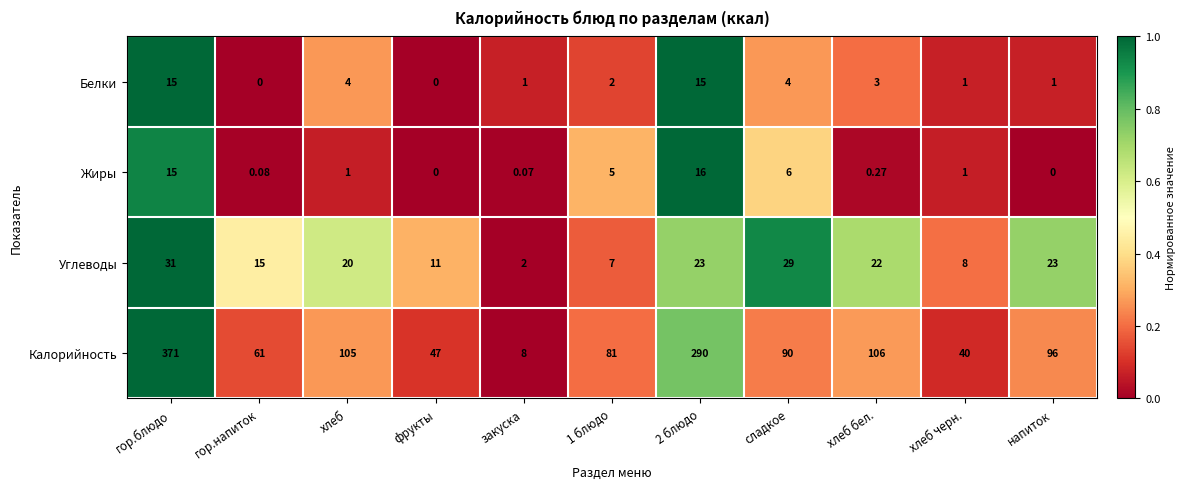

Which series has the largest total across all categories?

Калорийность